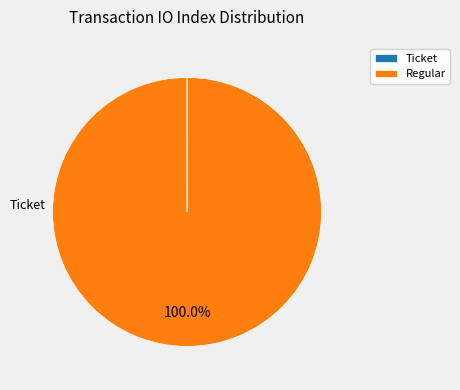

Count the number of slices in the pie.

2